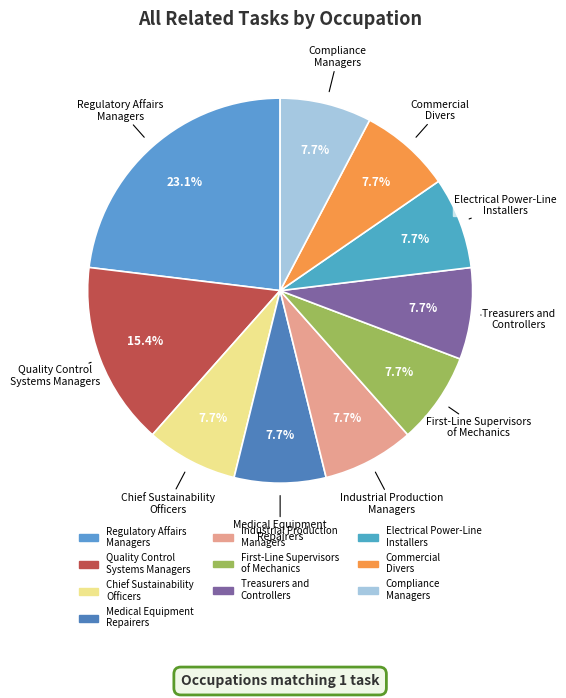

Which slice is the largest?

Regulatory Affairs Managers